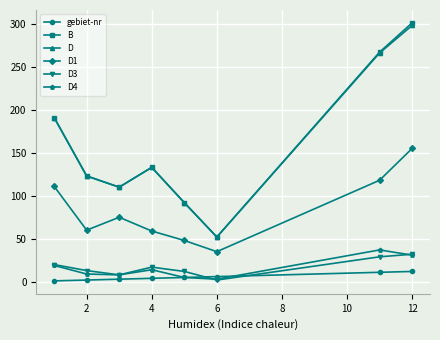

What is the maximum value shown in the chart?

301